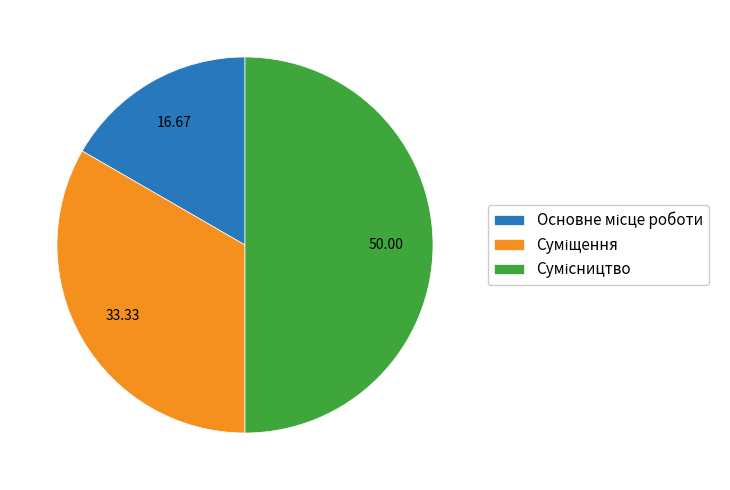

Count the number of slices in the pie.

3